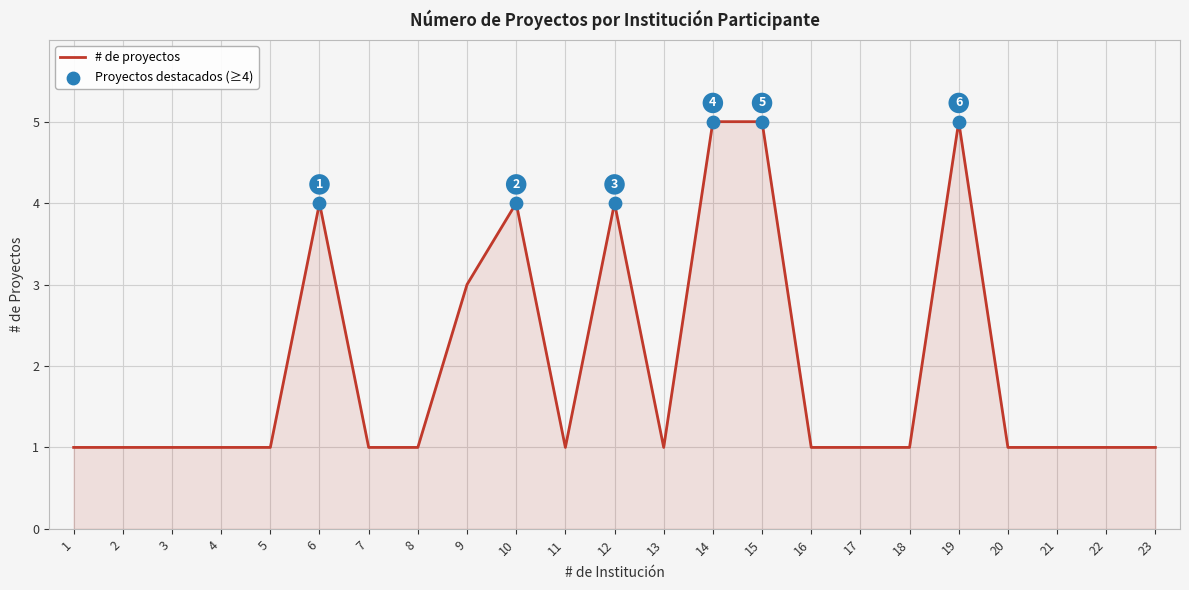

What is the change in value from 5 to 10?

+3